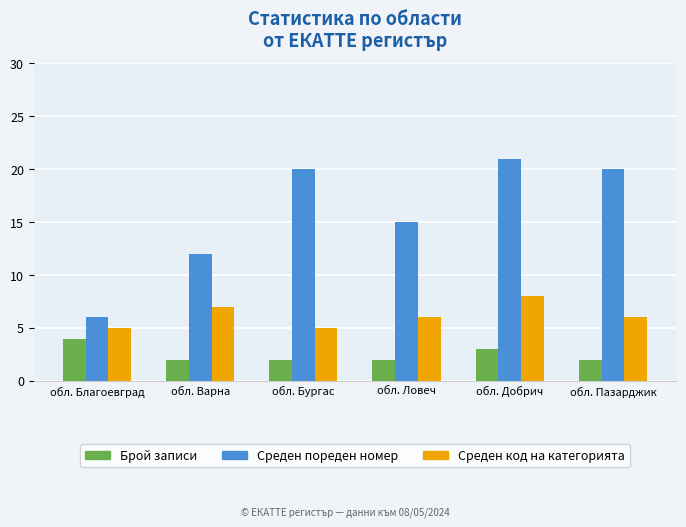

What is the difference between the maximum and second lowest values in the Среден пореден номер series?

9